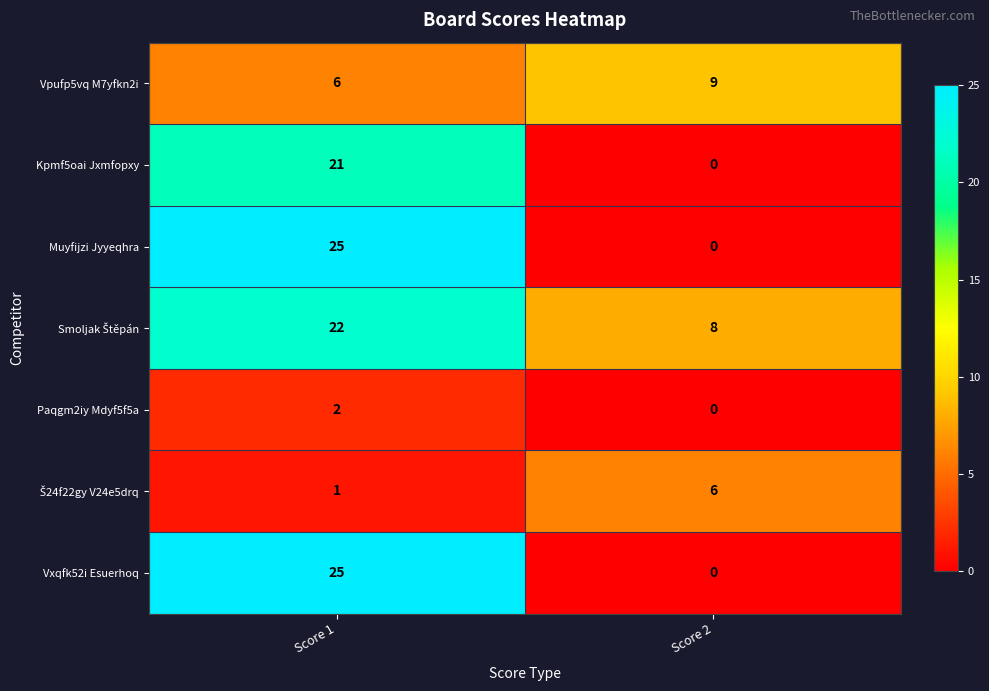

What is the average value of the Vpufp5vq M7yfkn2i series?

8